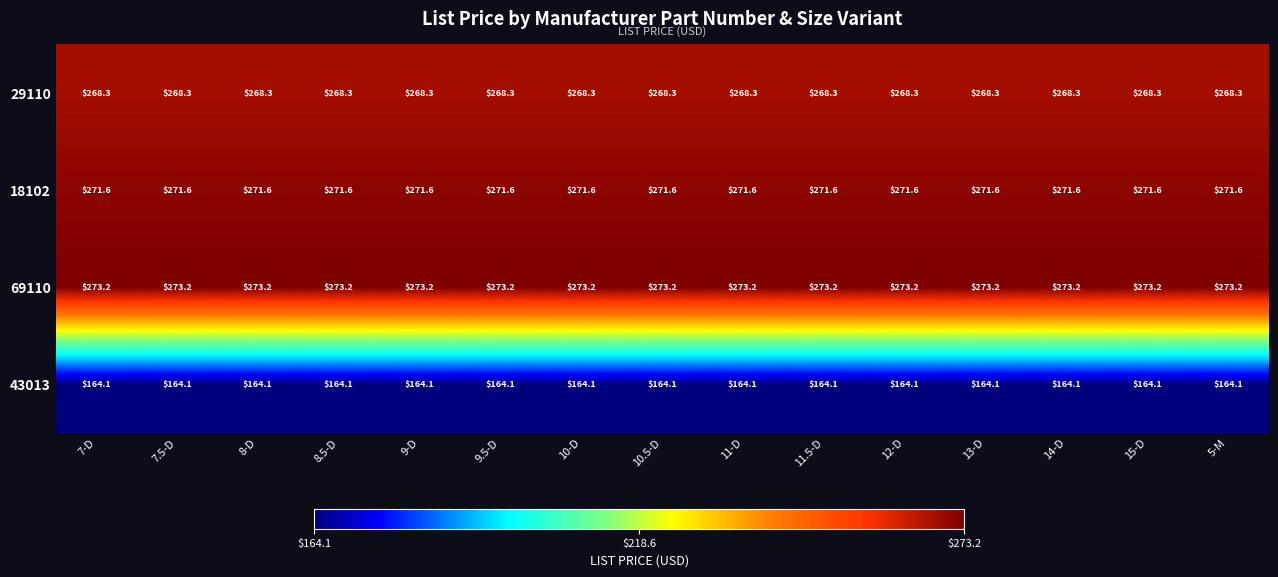

Rank the series by their maximum value, from lowest to highest.

43013, 29110, 18102, 69110